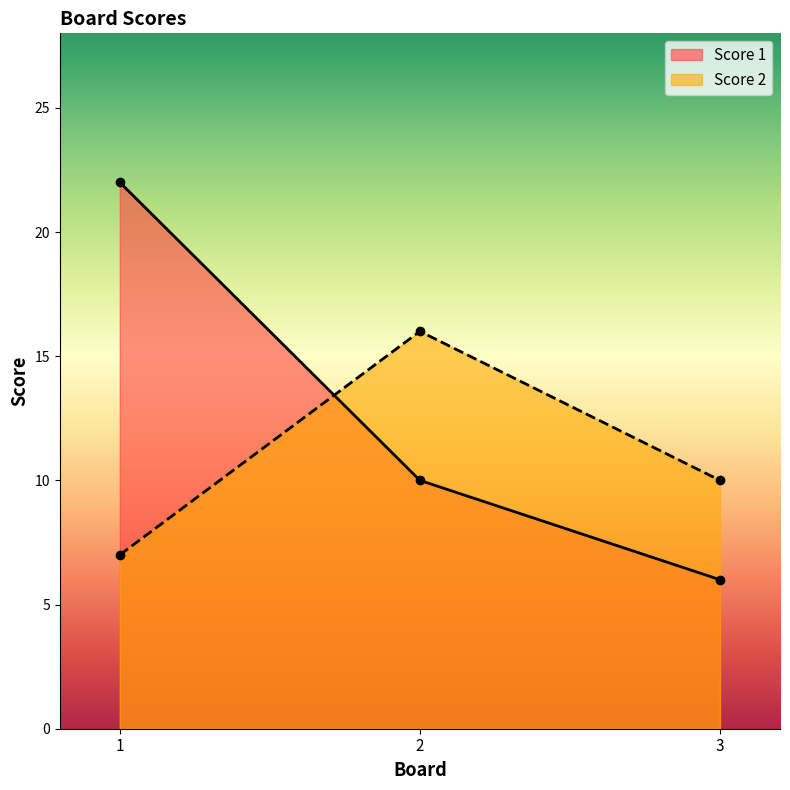

Is it true that Score 1 equals 10 at 2?

True